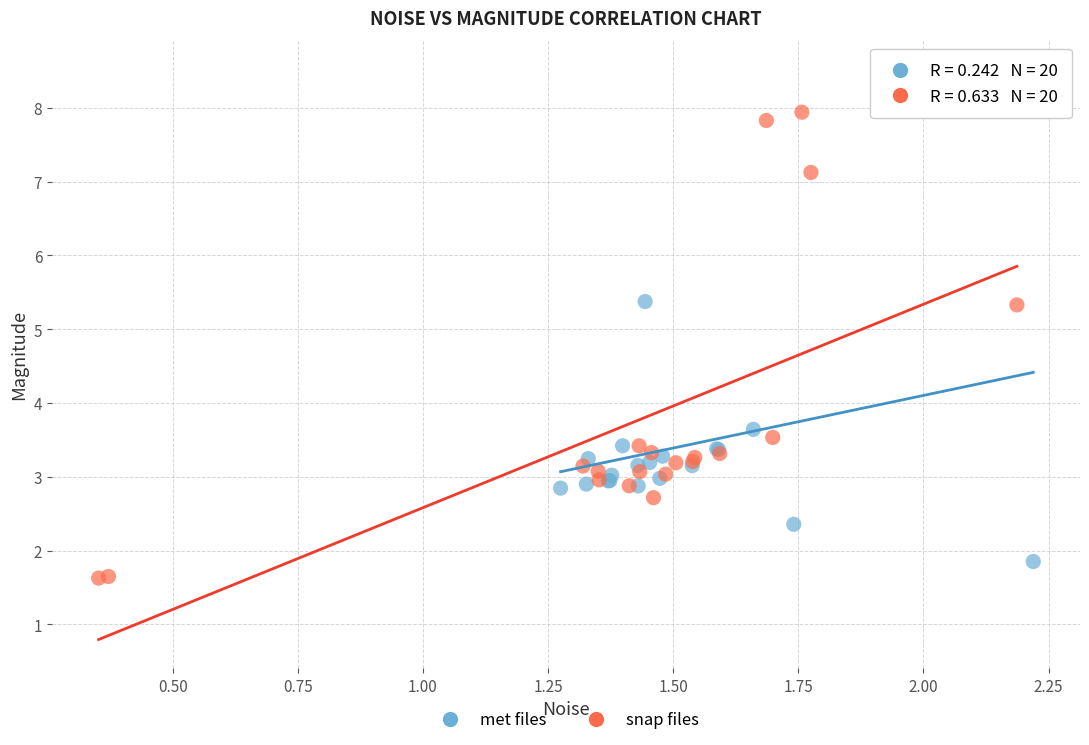

Which series has the widest spread of Y values?

met files